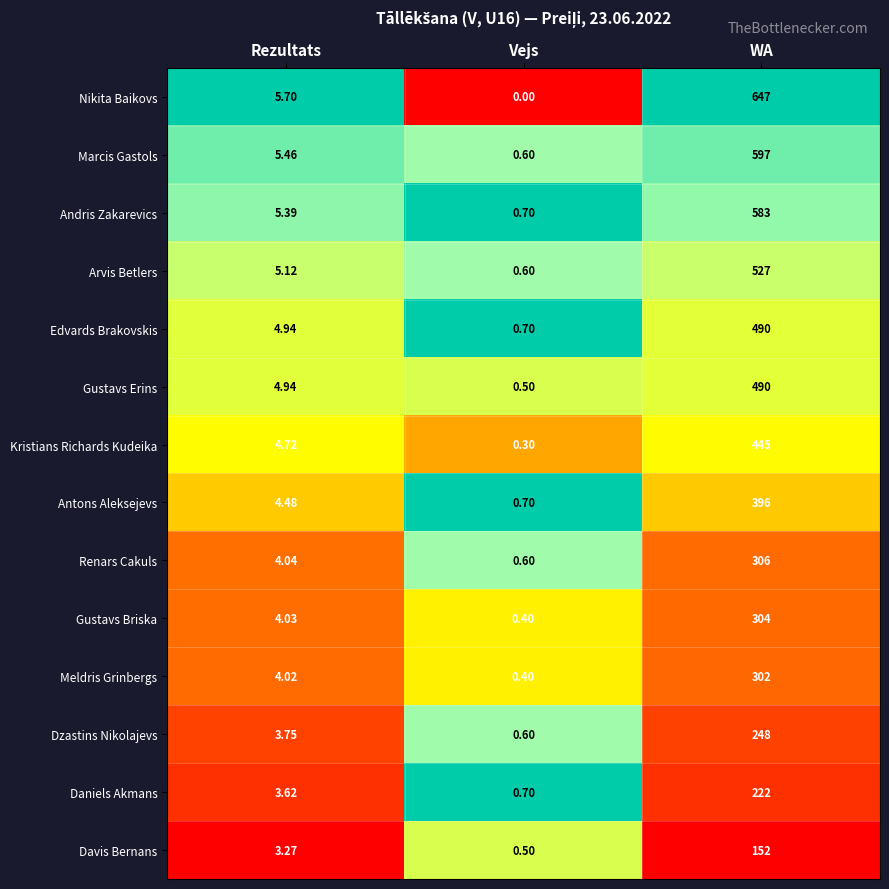

Rank the categories by Kristians Richards Kudeika value from highest to lowest.

WA, Rezultats, Vejs